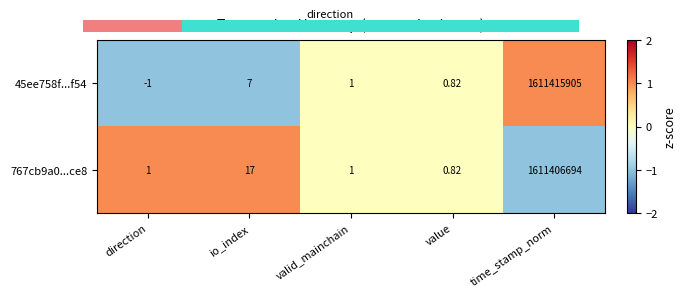

How many values in 45ee758f...f54 are below zero?

1